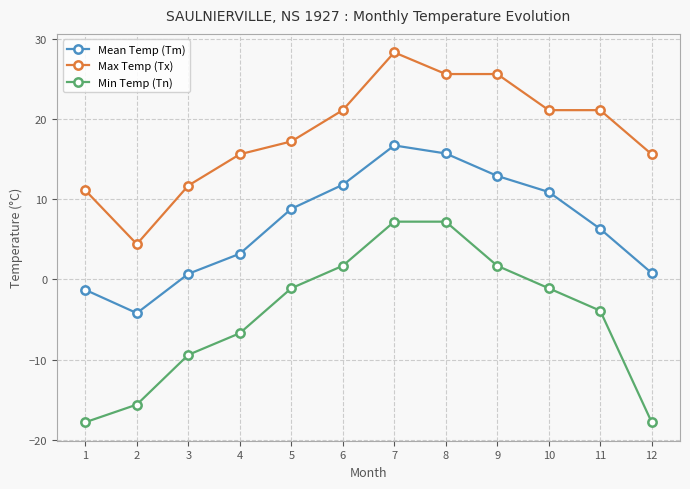

Is it true that Mean Temp (Tm) equals 22.8 at 8?

False